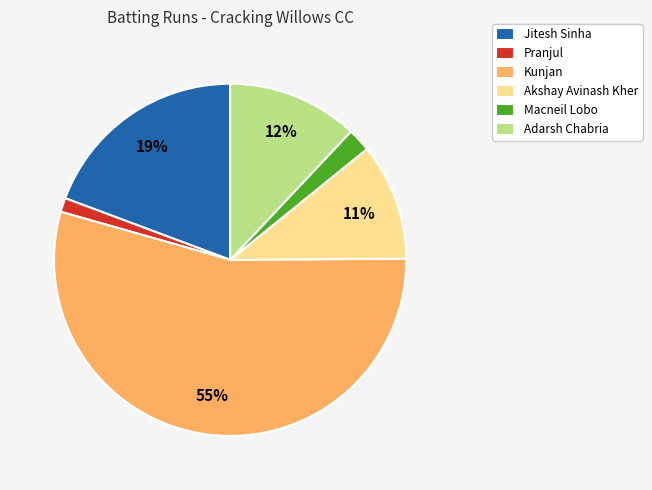

How many segments does this pie chart have?

6